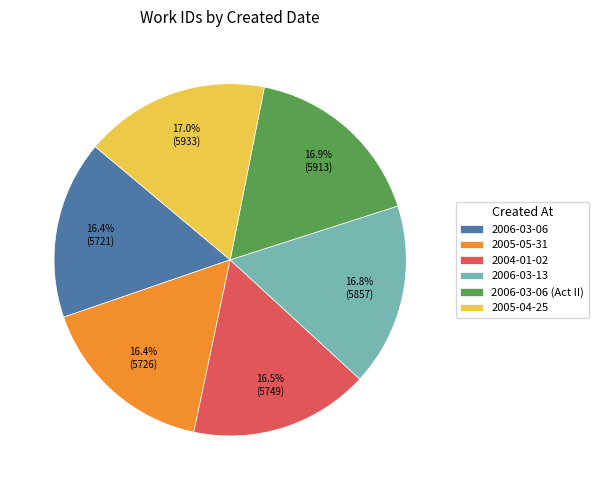

Approximately how many times larger is the value at 2006-03-06 (Act II) compared to 2006-03-06?

1.0